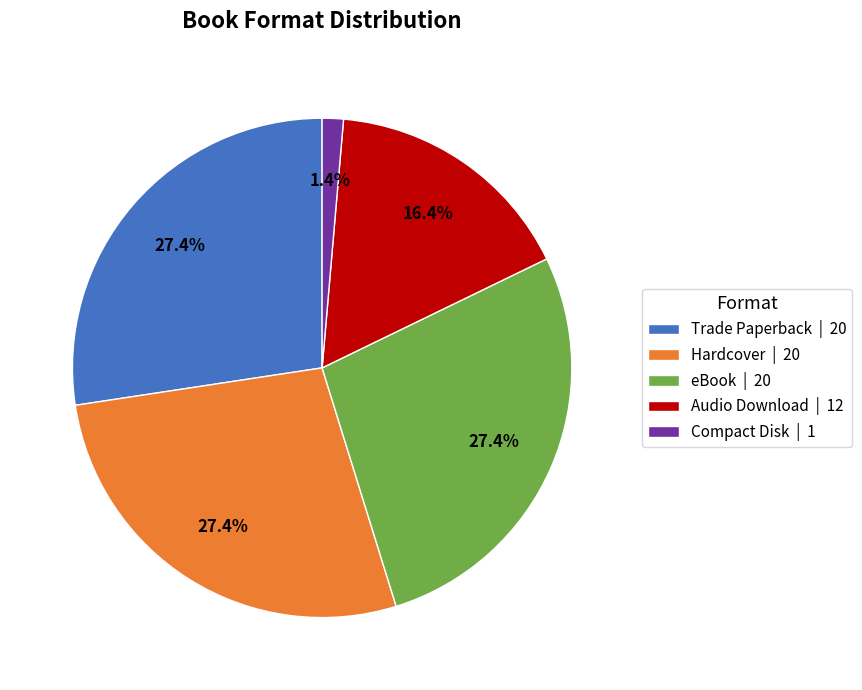

How many segments does this pie chart have?

5